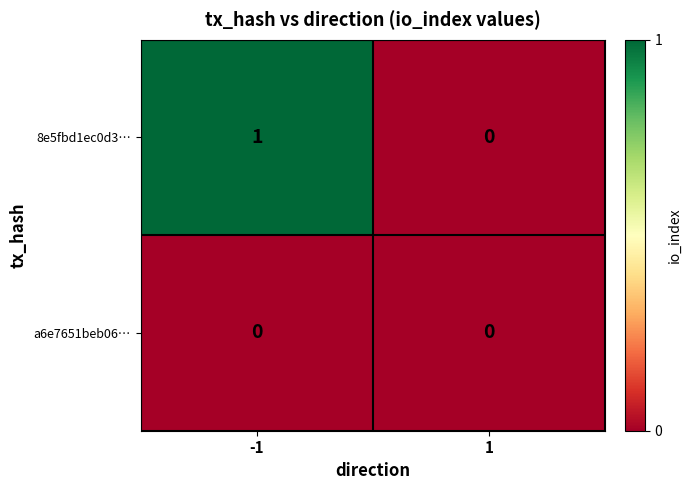

What is the greatest value displayed?

1